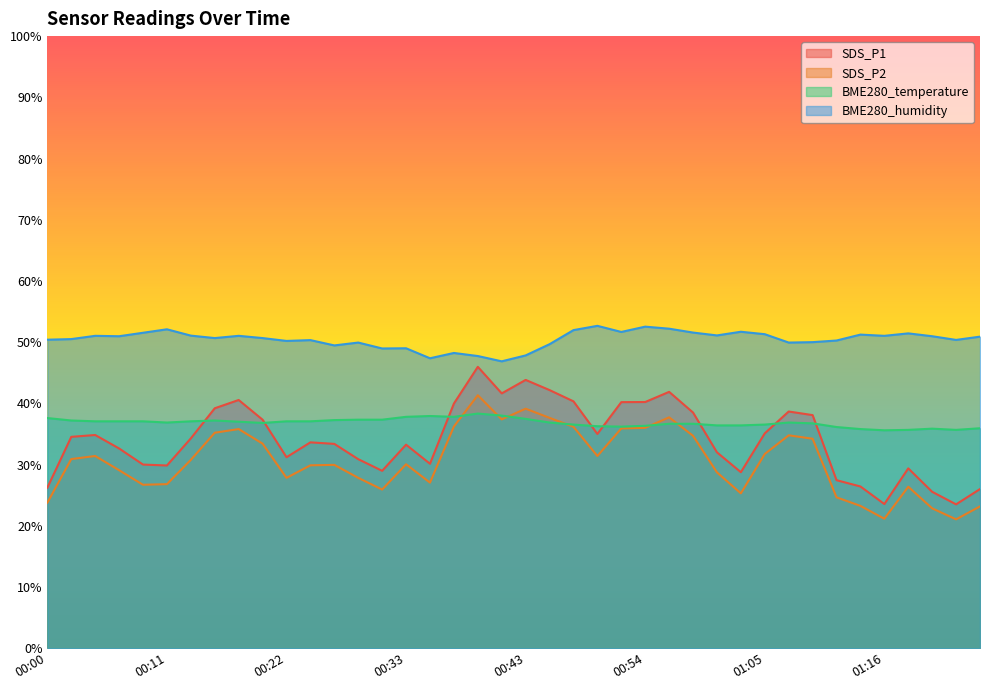

At which category does SDS_P1 reach its first local peak?

00:04